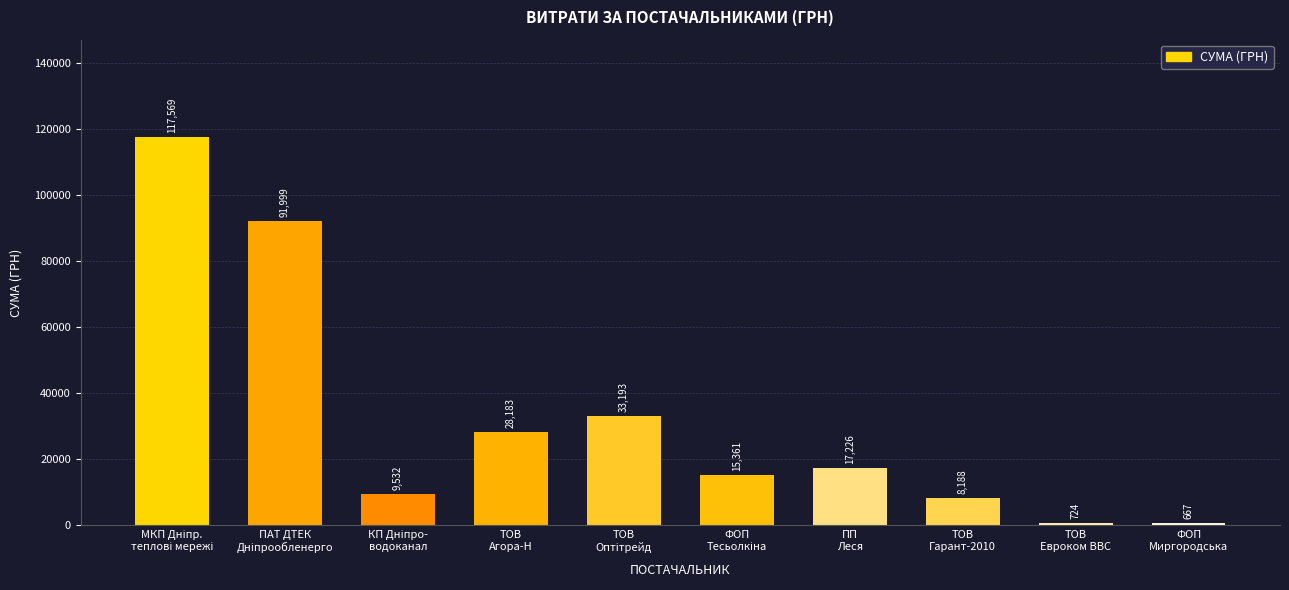

The value at ПП
Леся is 3739.3. True or false?

False